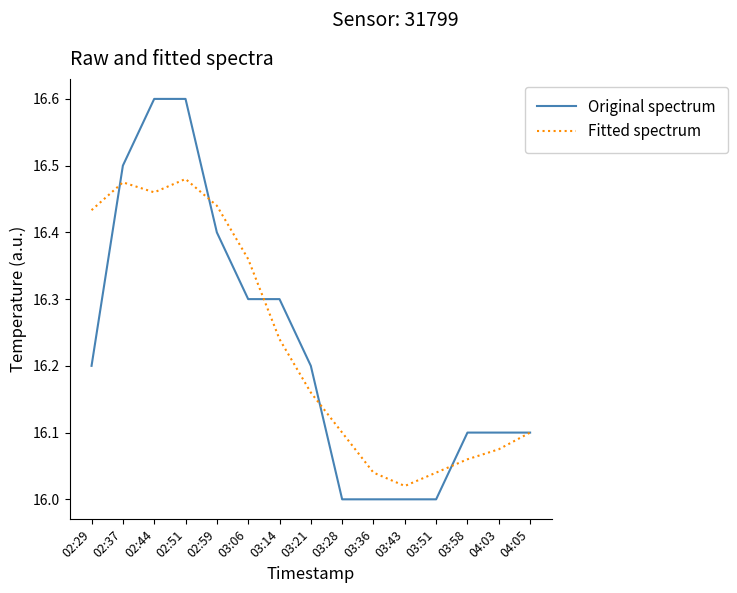

Is the value of Original spectrum at 02:59 greater than the value of Fitted spectrum at 03:06?

Yes